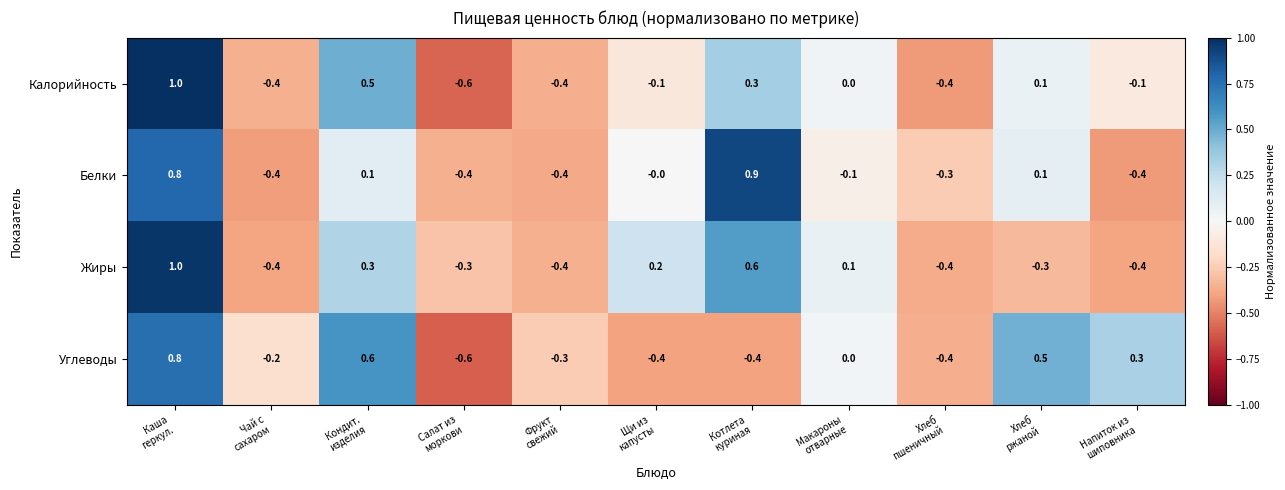

Which series changed the most between Хлеб
ржаной and Напиток из
шиповника?

Белки